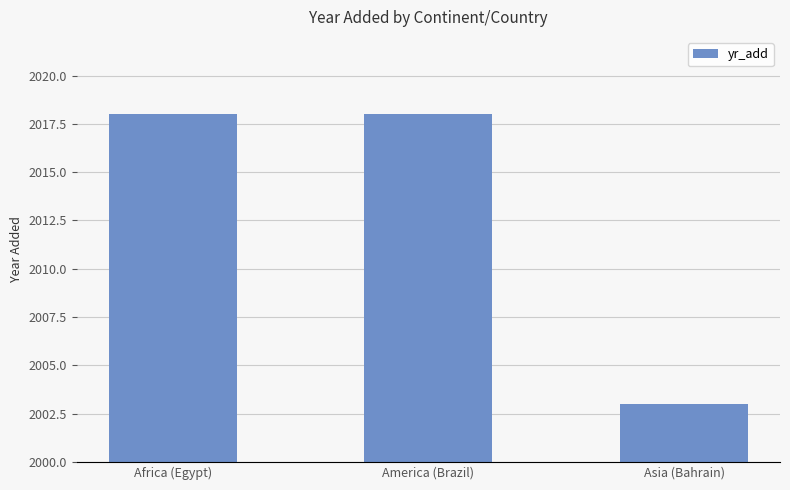

What is the difference between the maximum and minimum values?

15